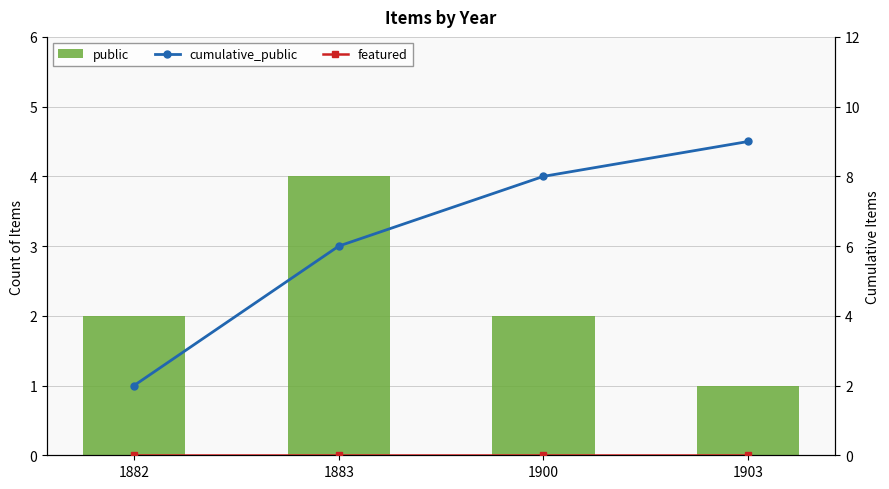

Rank the categories by featured value from highest to lowest.

1882, 1883, 1900, 1903